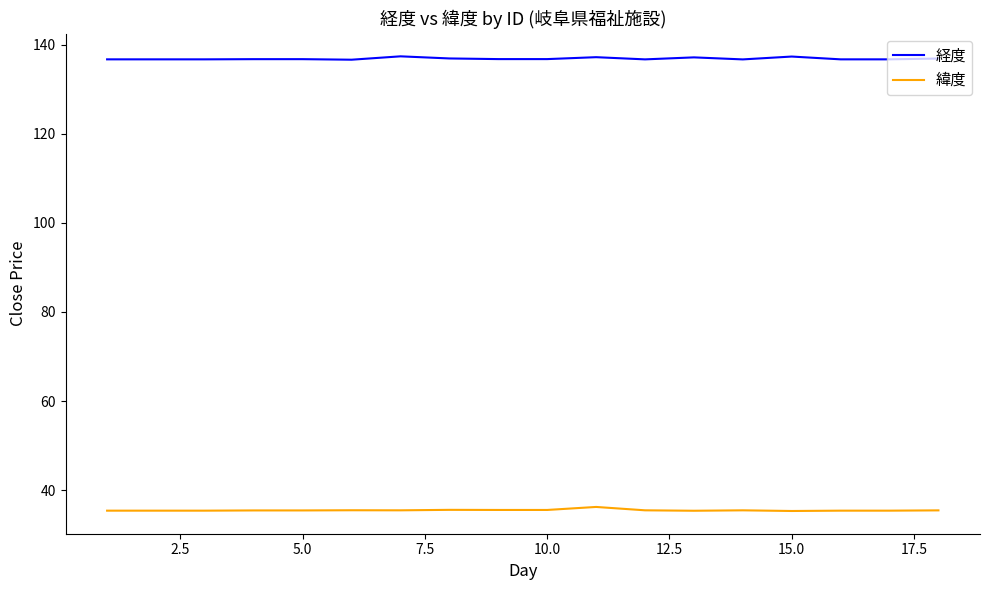

What is the average value of the 経度 series?

136.9